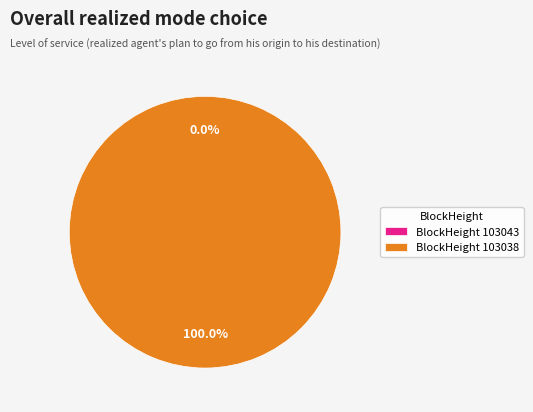

Which category accounts for the majority?

103038